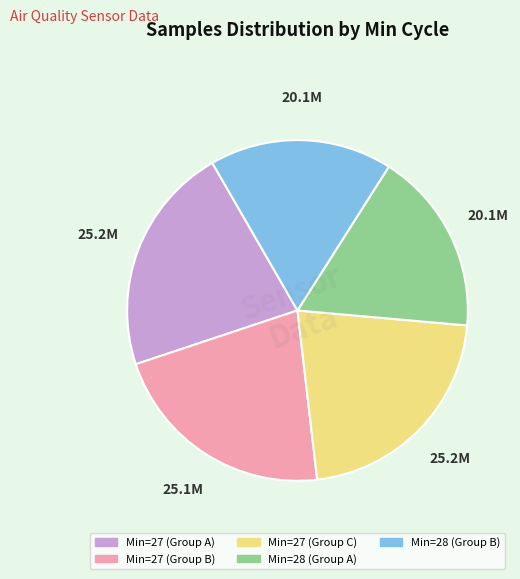

Is the sum of Min=28 (Group B) and Min=28 (Group A) greater than half?

No